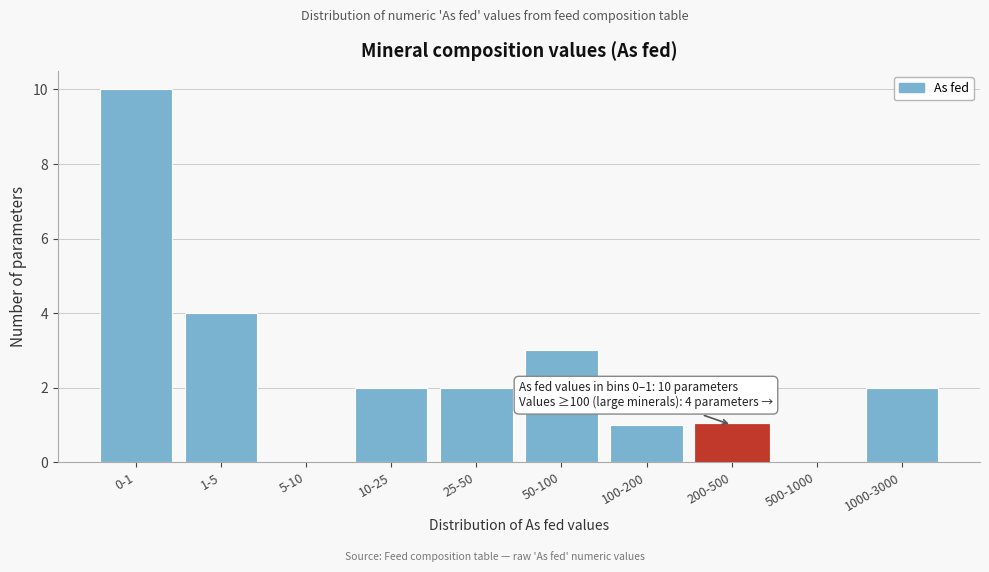

Reading right to left, transcribe all the data shown in this chart.

1000-3000=2	500-1000=0	200-500=1	100-200=1	50-100=3	25-50=2	10-25=2	5-10=0	1-5=4	0-1=10